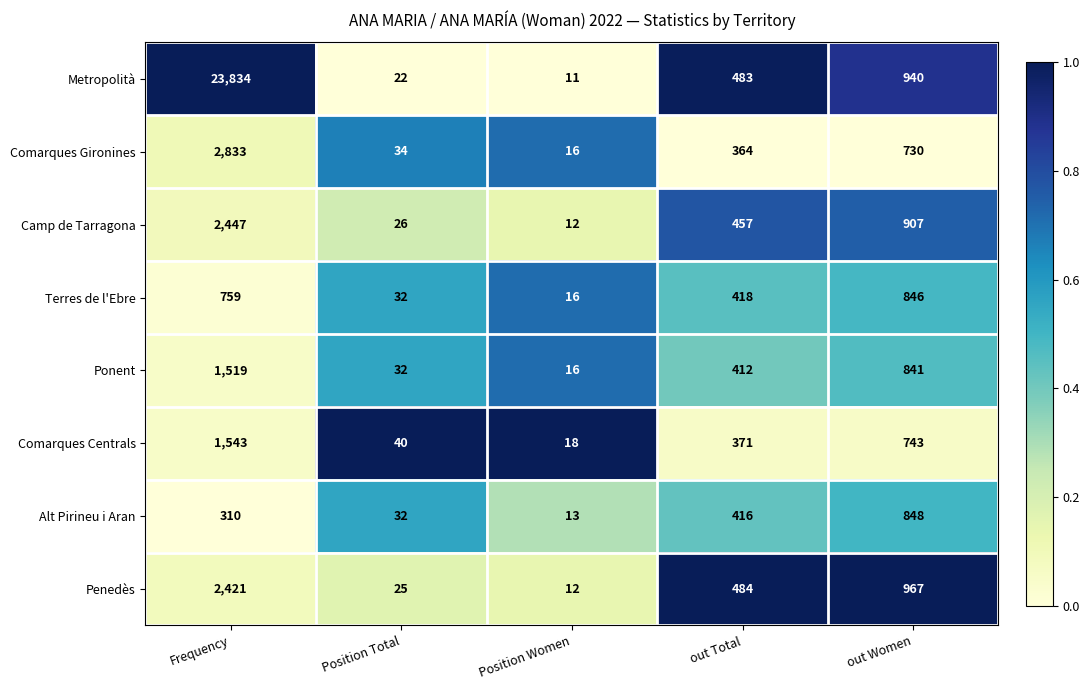

Which series has the largest total across all categories?

Metropolità